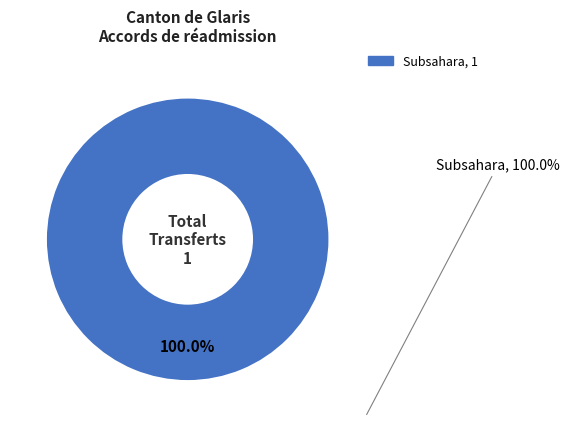

Does any single category account for the majority?

Yes